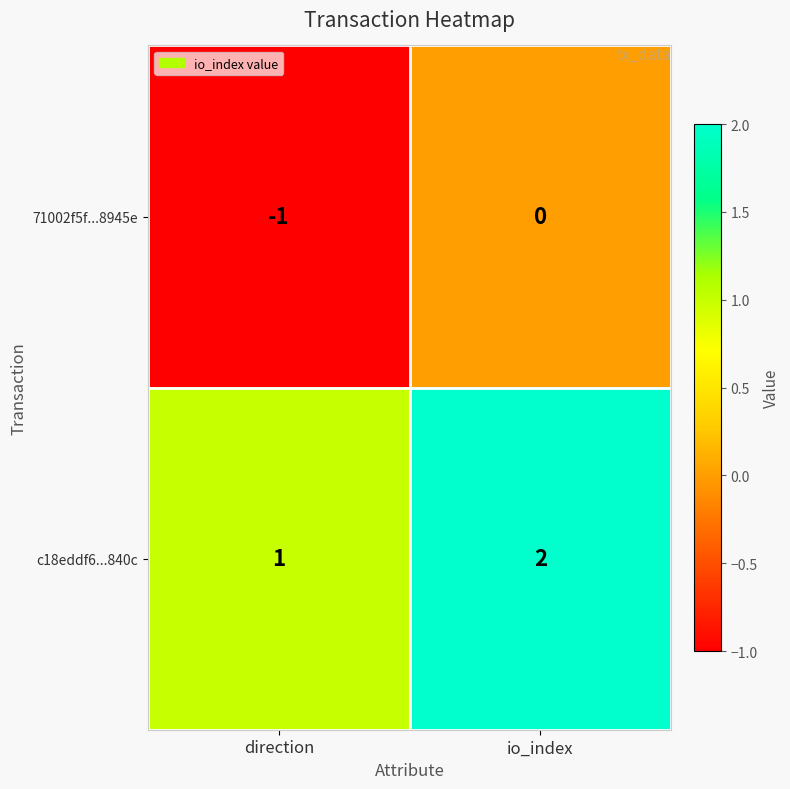

What is the total value across all series at io_index?

2